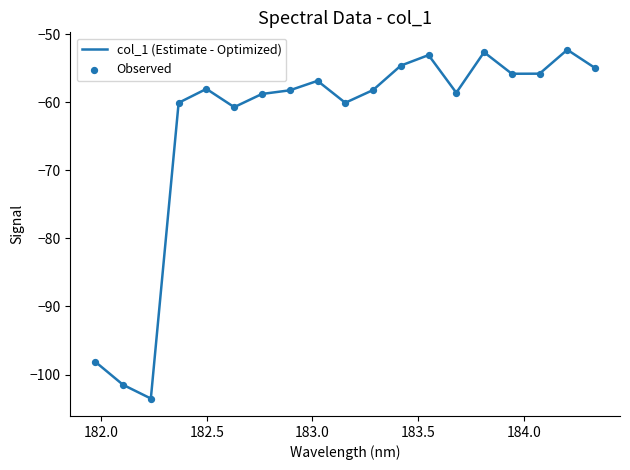

What is the difference between the maximum and minimum values?

51.3